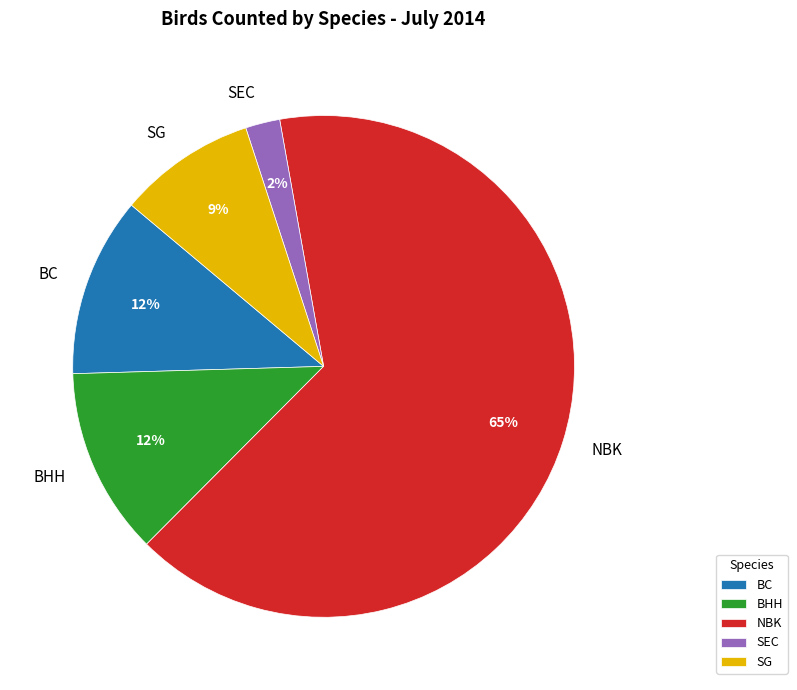

To the nearest percent, what is the average slice percentage?

20%